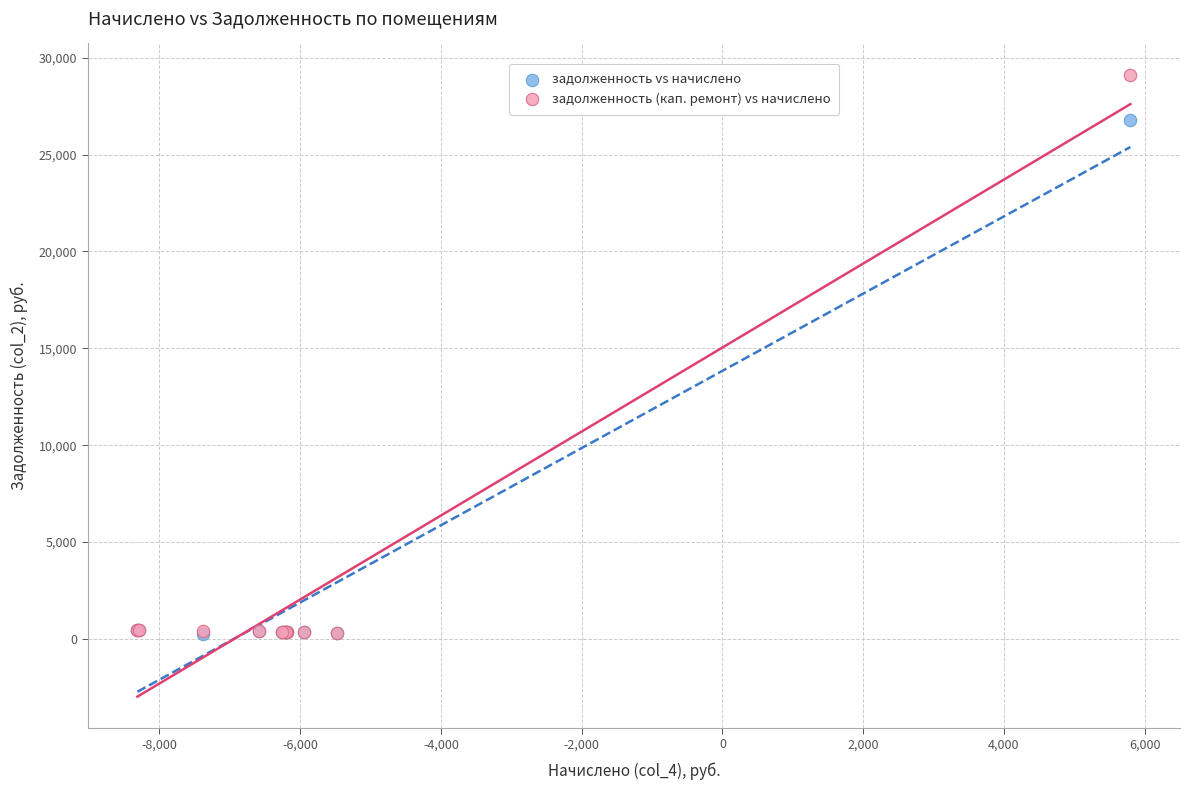

Which series has the widest spread of Y values?

задолженность (кап. ремонт) vs начислено